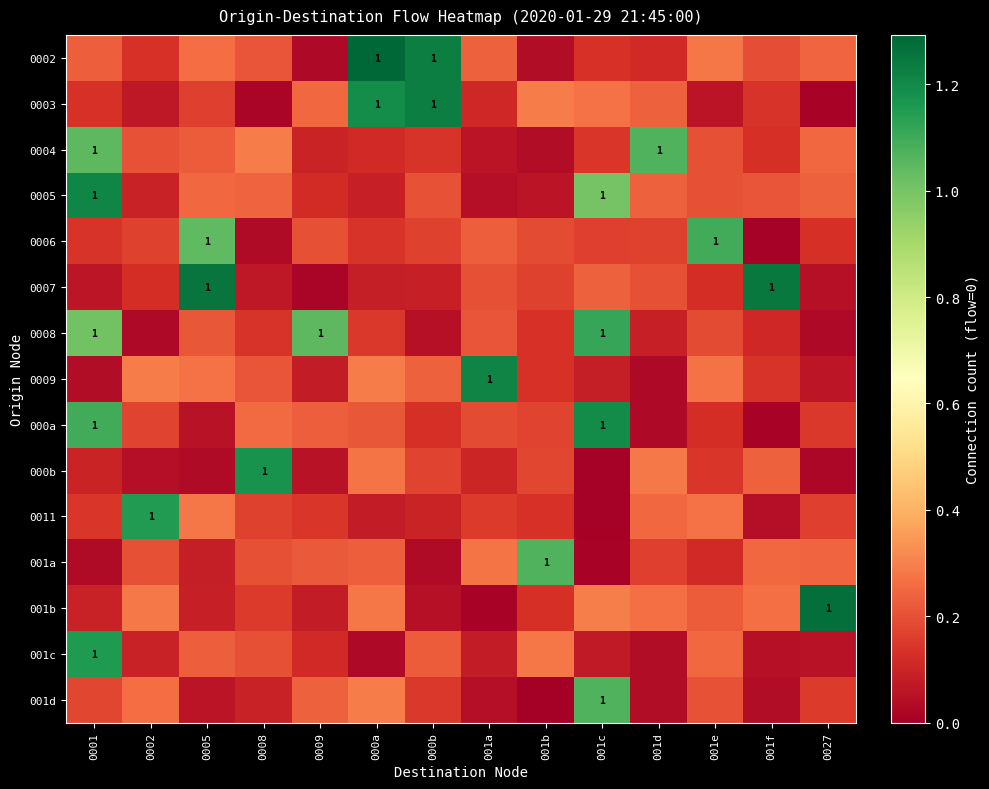

Rank the series at 0005 from highest to lowest value.

0007, 0006, 0011, 0009, 0002, 0005, 001c, 0004, 0008, 0003, 001b, 001a, 001d, 000a, 000b